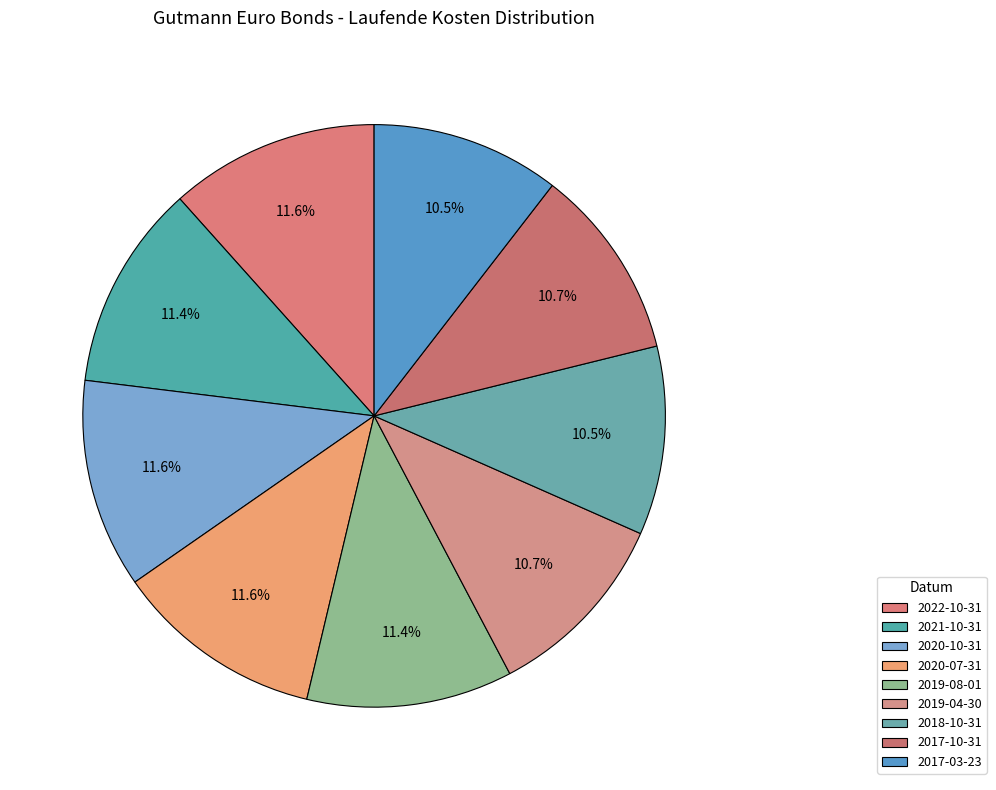

What percentage is NOT represented by 2020-10-31?

88.4%